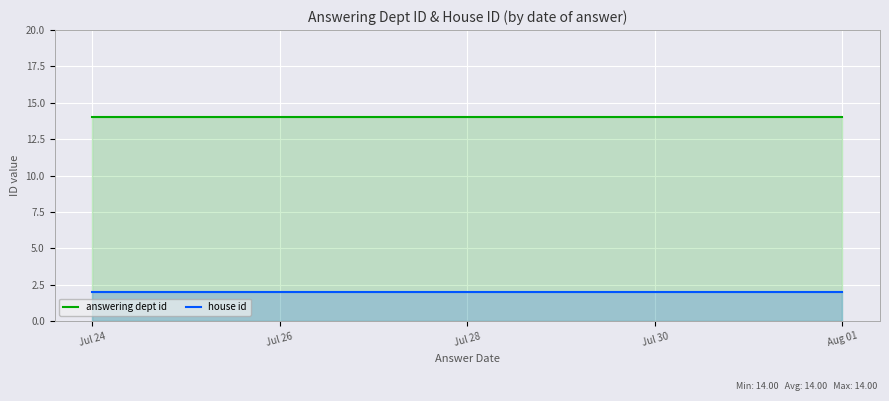

What is the average value of the answering dept id series?

14